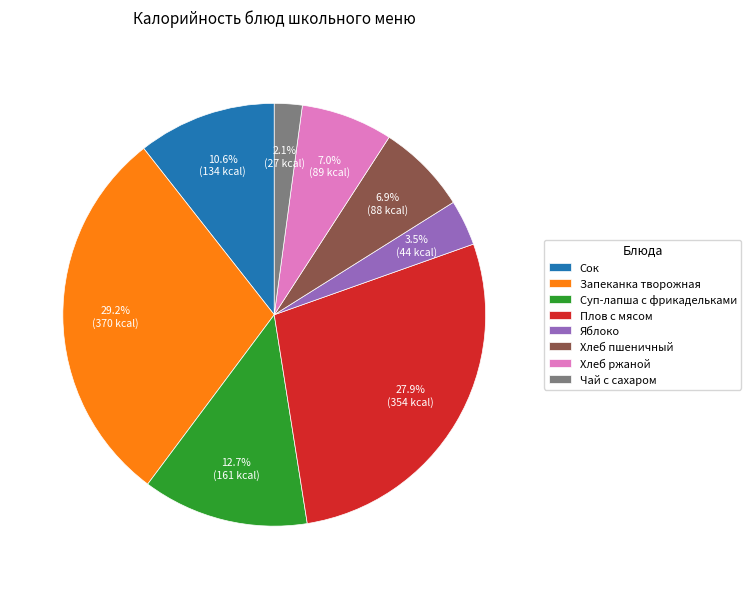

Count the number of slices in the pie.

8